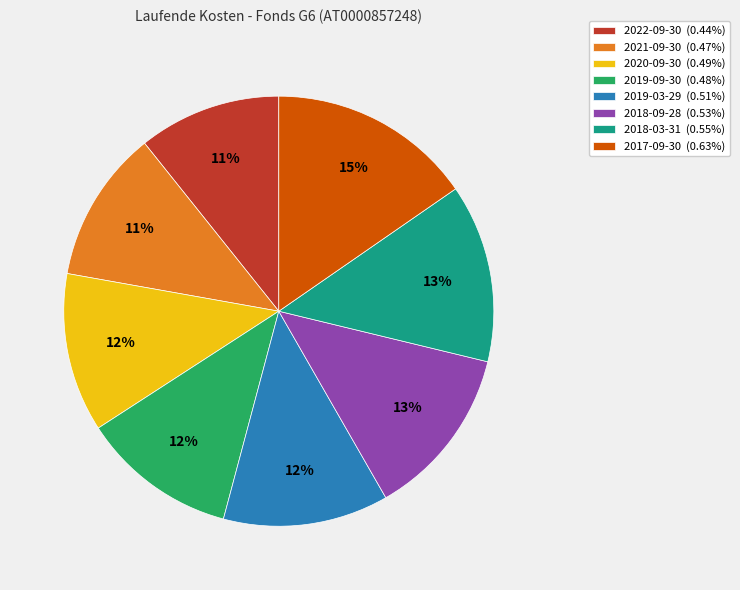

To the nearest percent, what percentage of the pie is 2018-09-28 (0.53%)?

13%